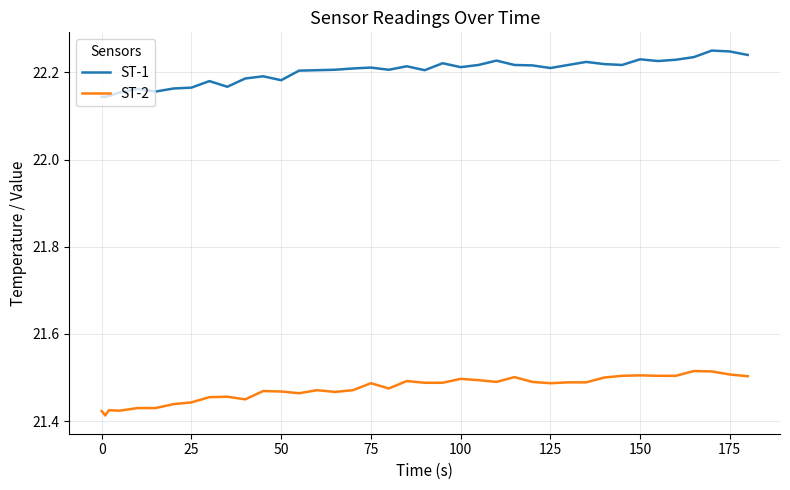

At how many categories does at least one series exceed 21?

39